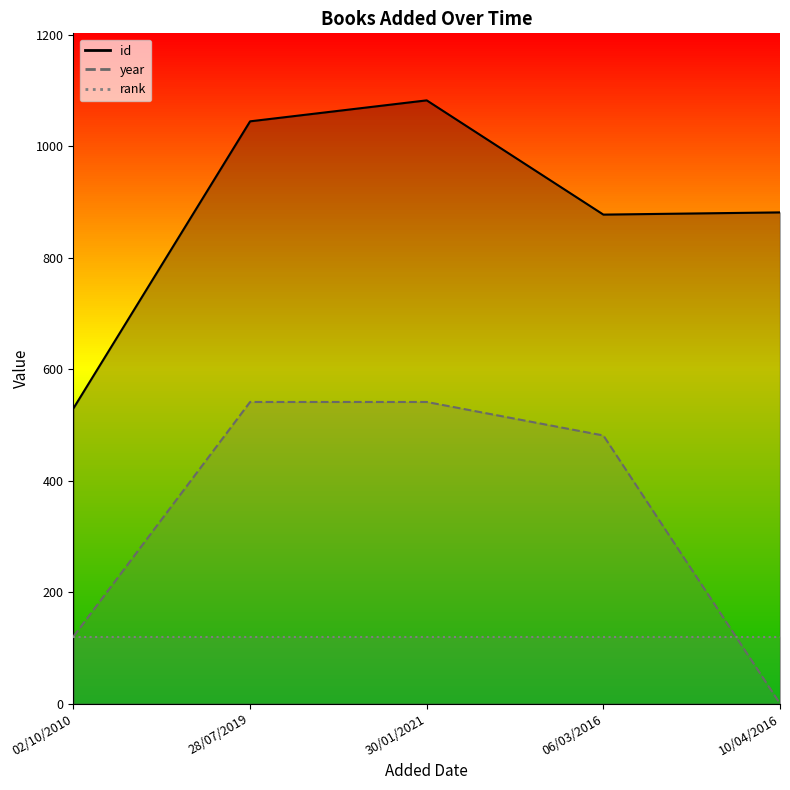

What value does the id series have at 30/01/2021?

1082.1